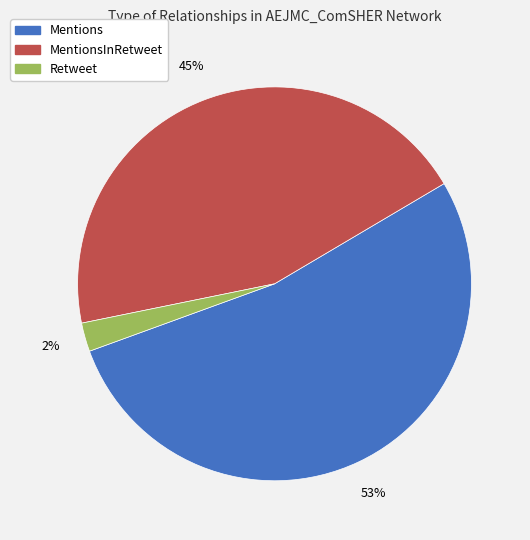

Rank the categories by value from highest to lowest.

Mentions, MentionsInRetweet, Retweet